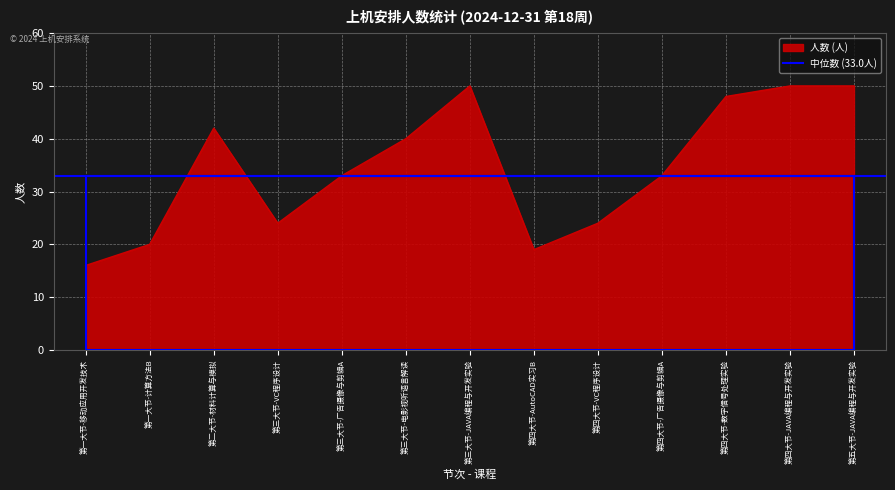

Which category has the lowest value across all series?

第一大节-移动应用开发技术